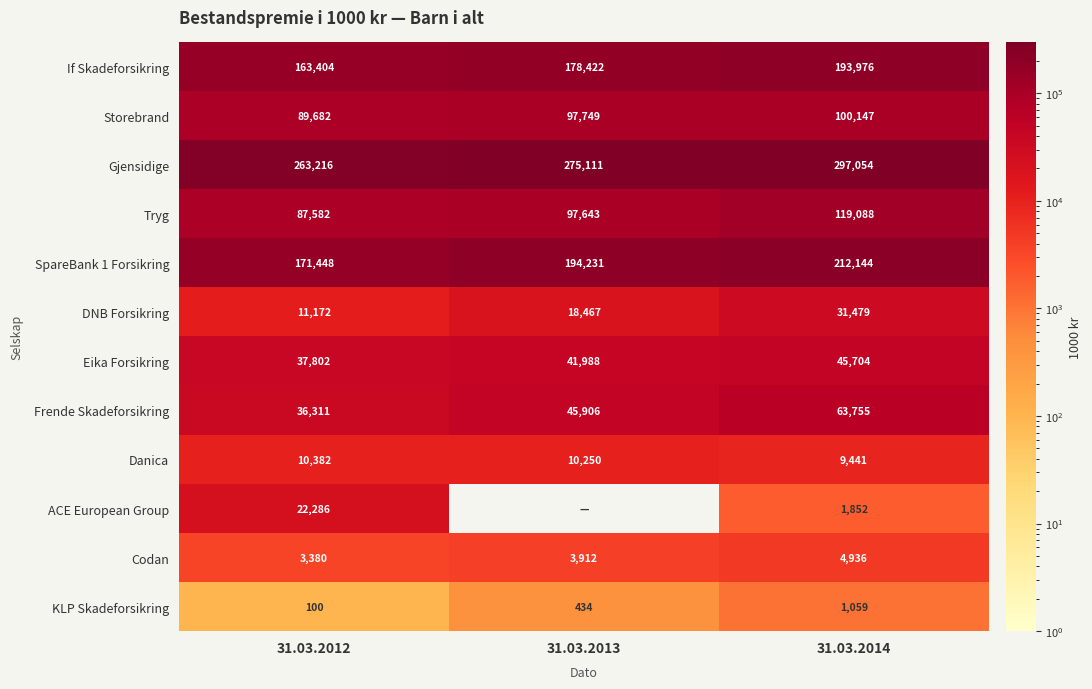

What is the sum of the SpareBank 1 Forsikring values at 31.03.2012 and 31.03.2014?

383592